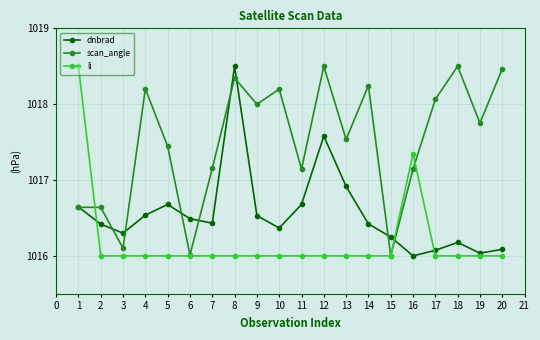

Is this an area chart (filled region under the line)?

No